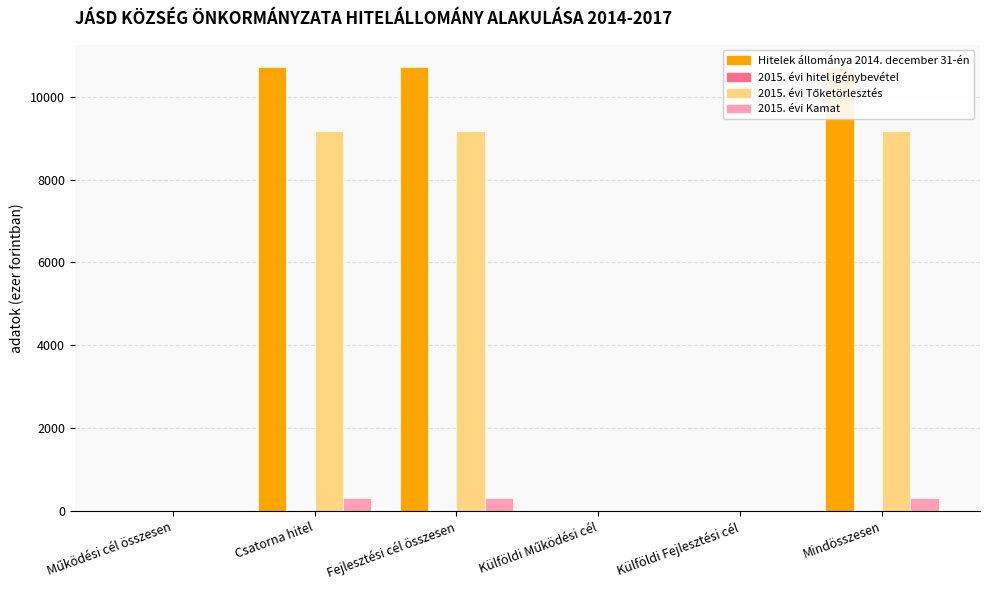

What is the highest value of the 2015. évi Tőketörlesztés series?

9180